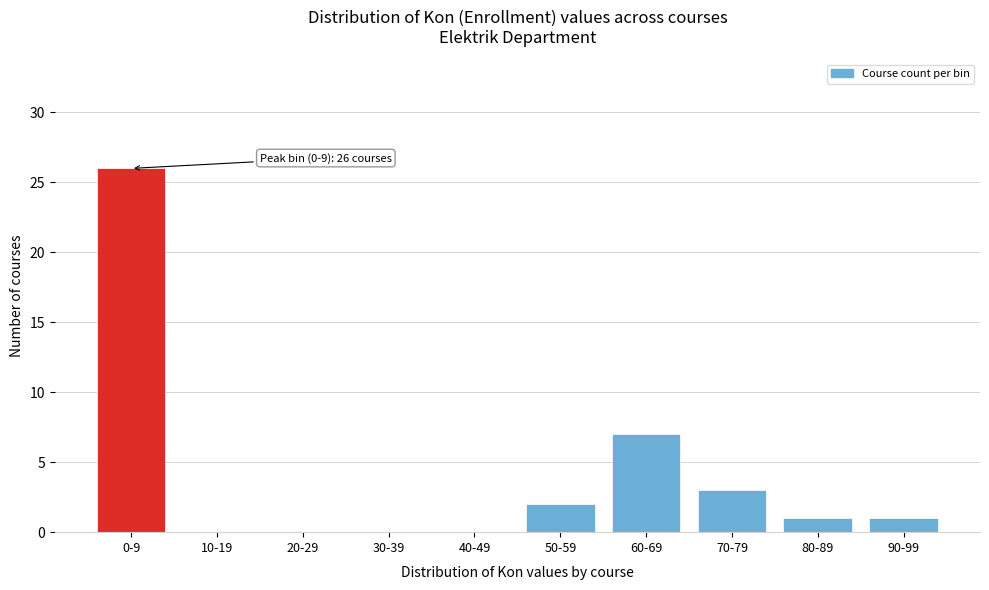

Reading left to right, list all the values displayed in this chart.

0-9=26	10-19=0	20-29=0	30-39=0	40-49=0	50-59=2	60-69=7	70-79=3	80-89=1	90-99=1